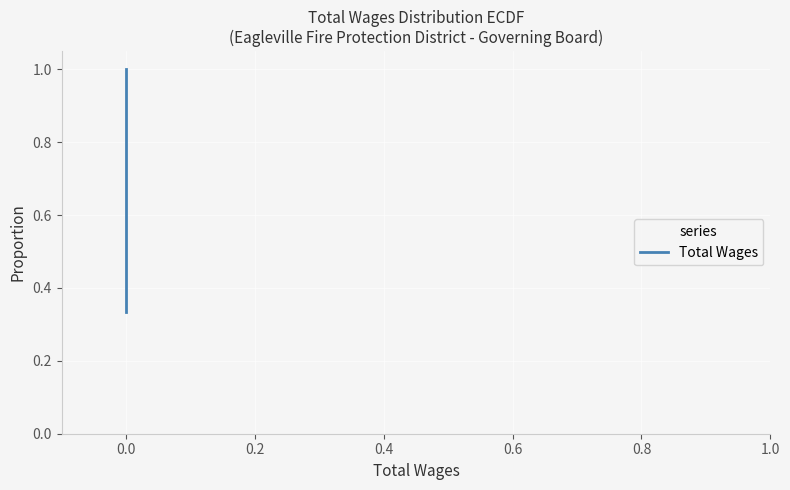

What value does the data have at 0.0?

1.0